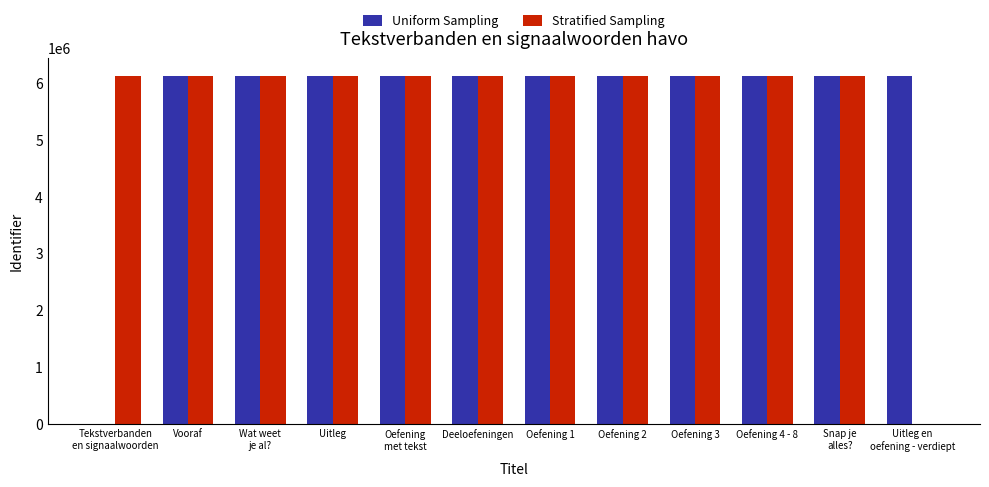

Is it true that Stratified Sampling equals 4032681 at Deeloefeningen?

False